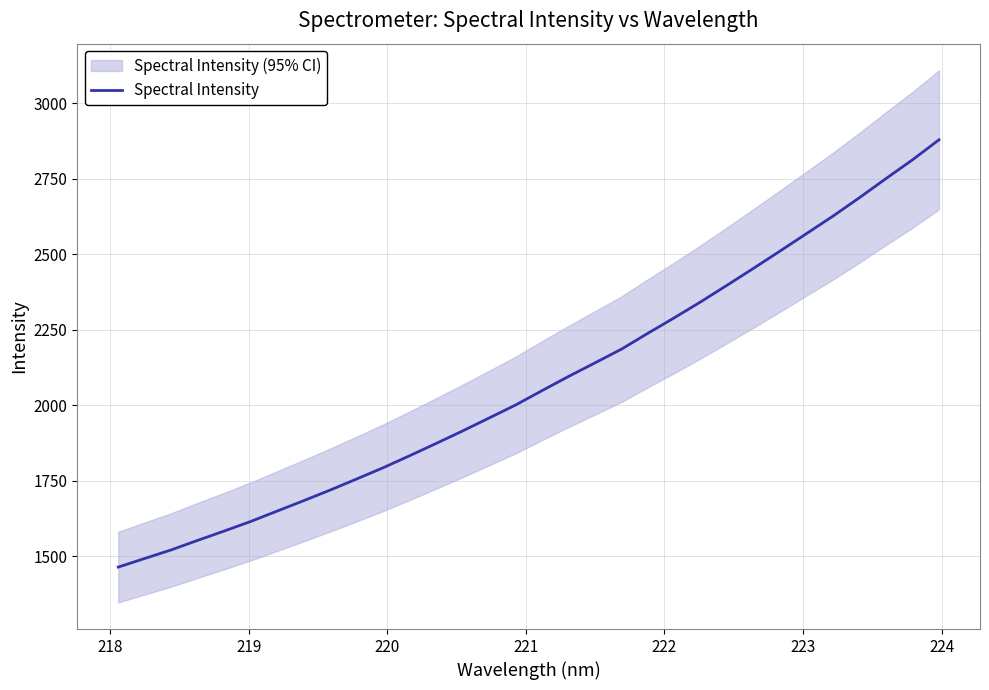

What is the lowest value of the Spectral Intensity series?

1463.5